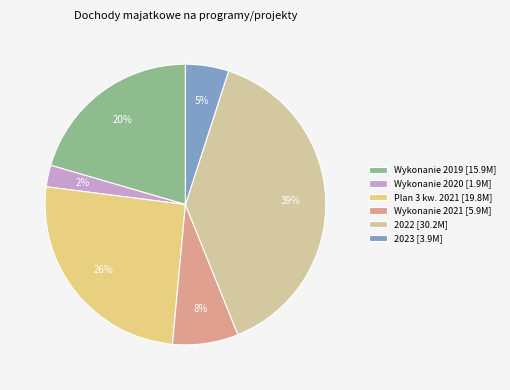

Which slice is the largest?

2022 [30.2M]